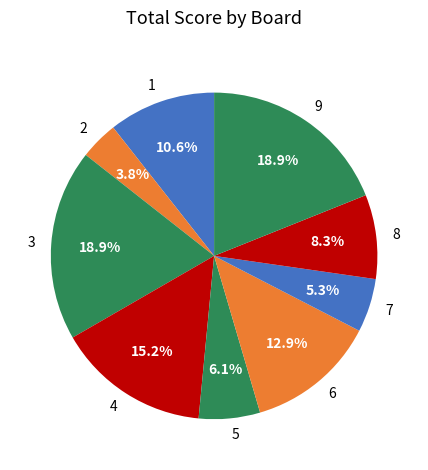

To the nearest percent, what is the combined percentage of 2 and 1?

14%